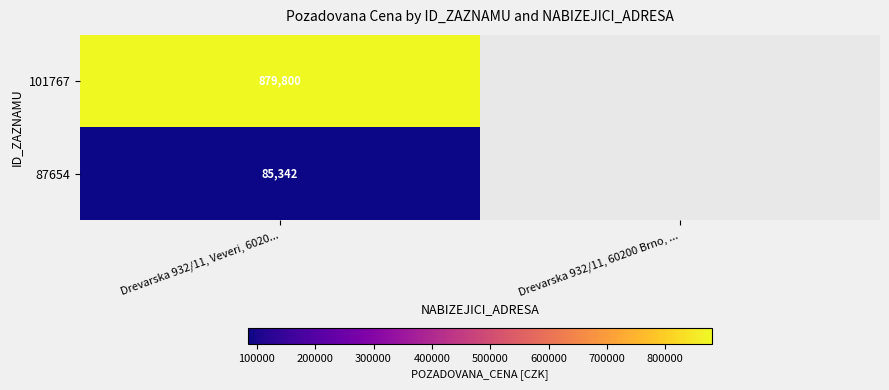

What is the difference between the highest and lowest values at Drevarska 932/11, Veveri, 6020...?

794458